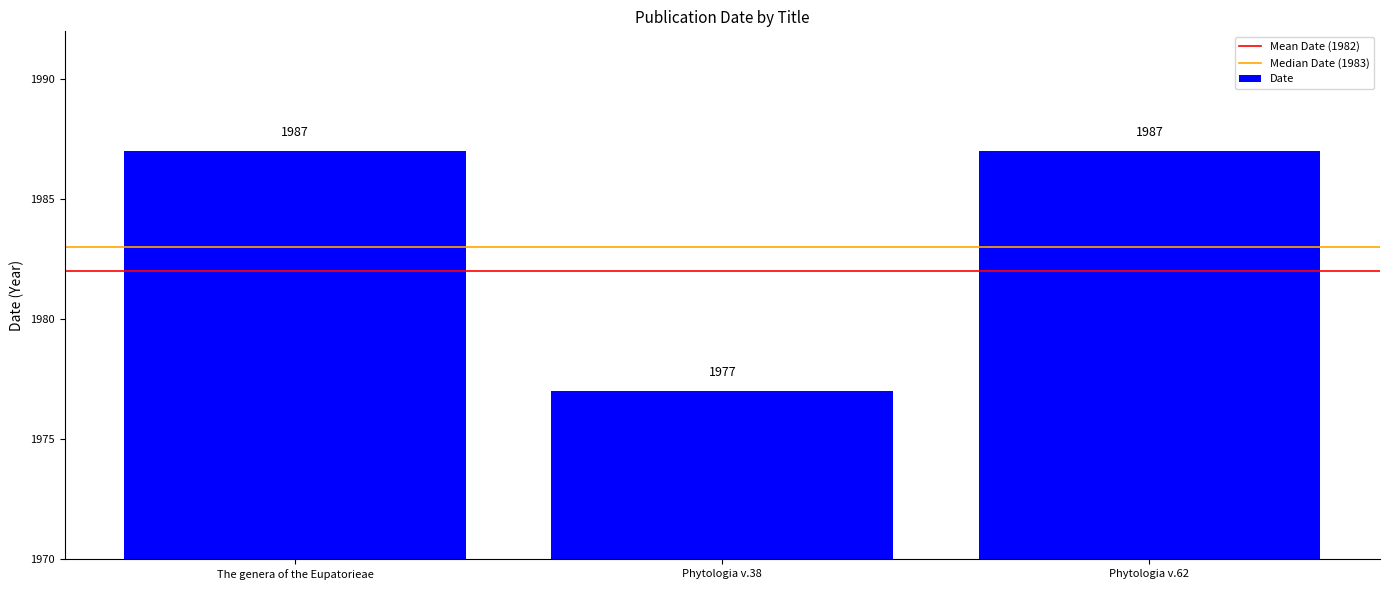

Which has a higher value, The genera of the Eupatorieae or Phytologia v.38?

The genera of the Eupatorieae